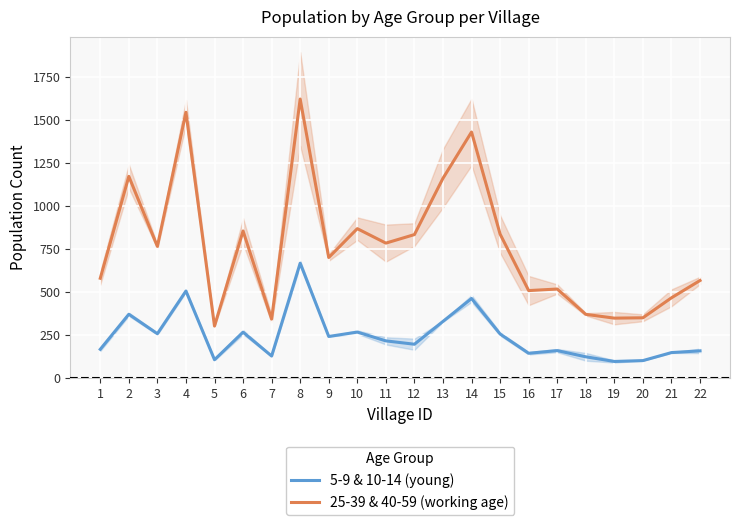

Between 15 and 18, which series saw the biggest shift?

25-39 & 40-59 (working age)